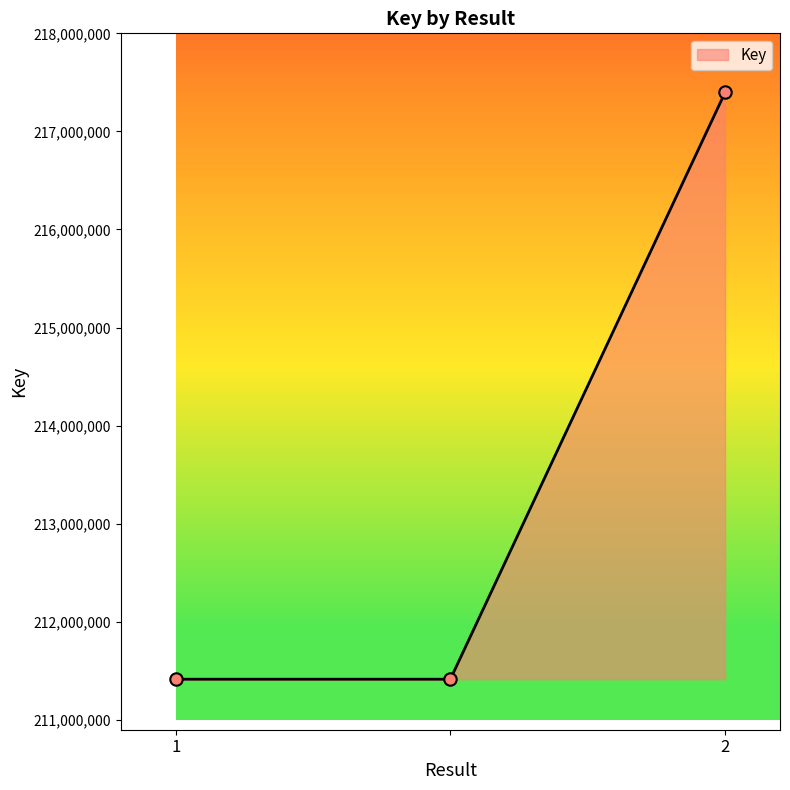

What is the maximum value shown in the chart?

217397304